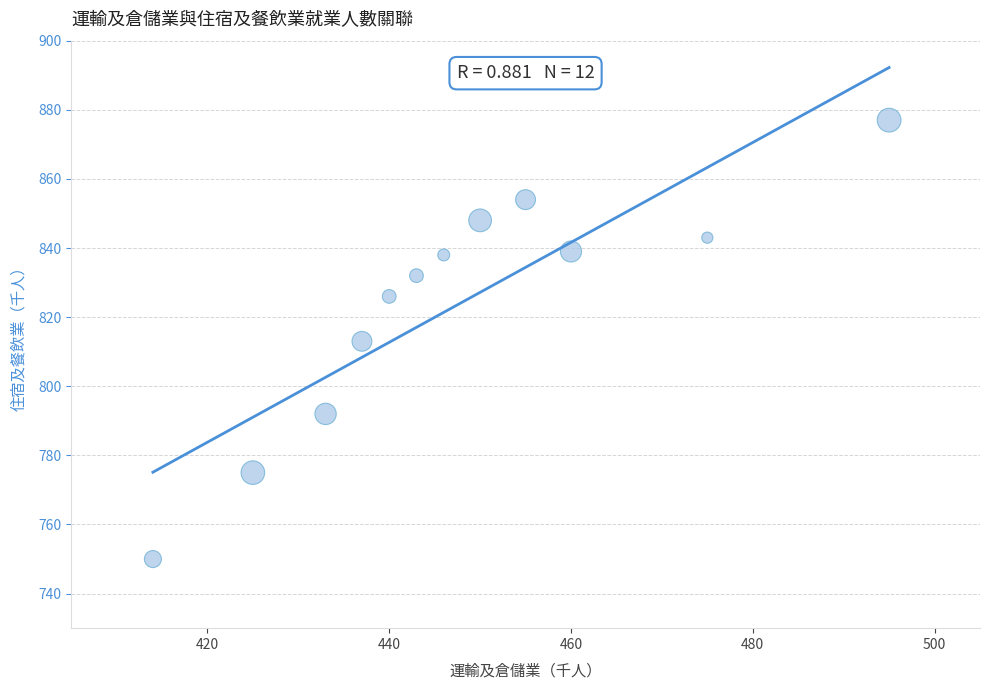

What is the range of Y values (max minus min)?

127